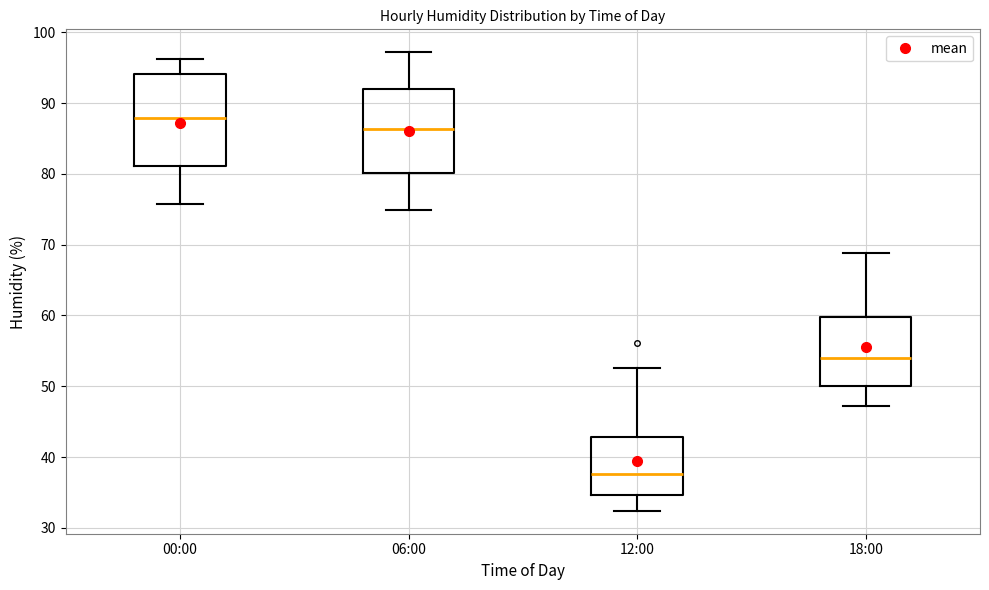

Reading left to right, read every box against the y-axis: the position of its median line, the range the box covers, and the ends of its whiskers. The values are not printed on the chart, so give them approximately, as read against the axis.

00:00: median 88, box 81 to 94, whiskers 76 to 96
06:00: median 86, box 80 to 92, whiskers 75 to 97
12:00: median 38, box 35 to 43, whiskers 32 to 53
18:00: median 54, box 50 to 60, whiskers 47 to 69